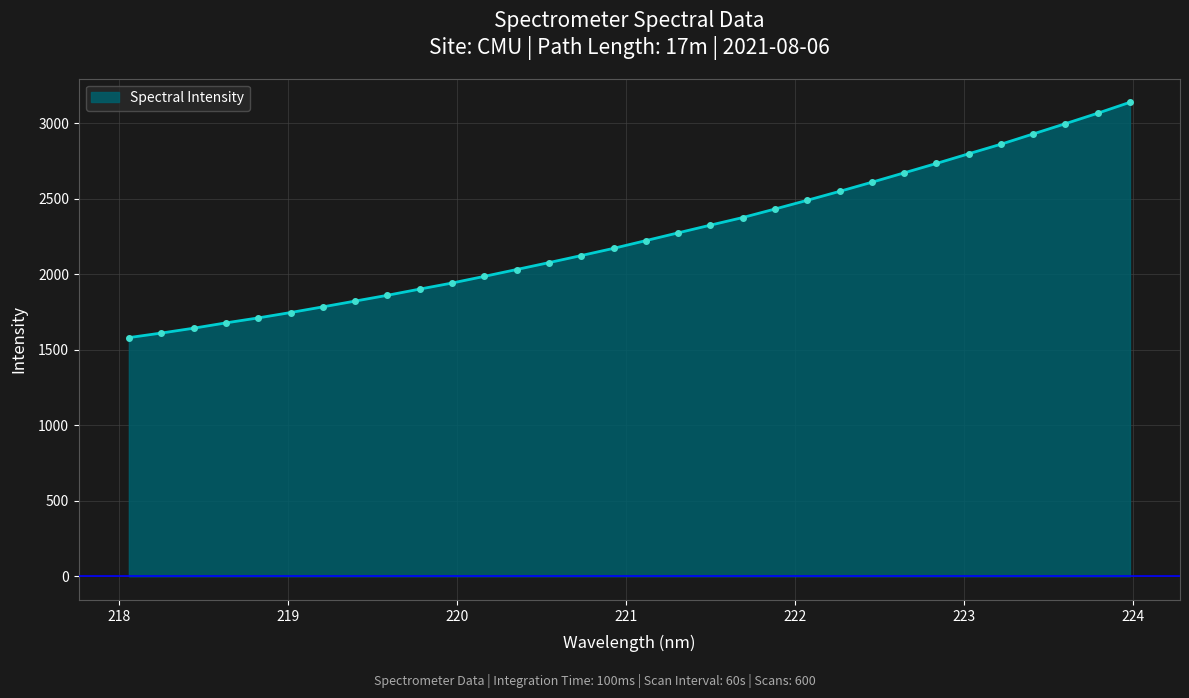

What is the maximum value shown in the chart?

3137.9